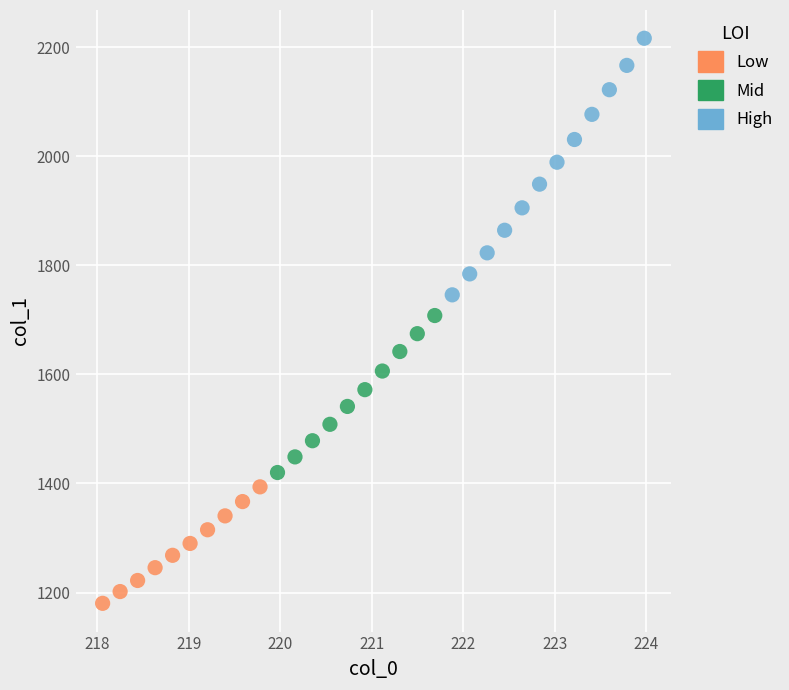

What are all the series names shown in the legend?

Low, Mid, High